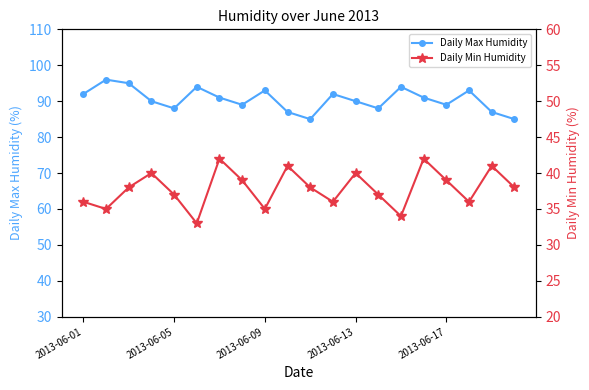

Reading left to right, transcribe all the data shown in this chart.

Daily Max Humidity: 92	96	95	90	88	94	91	89	93	87	85	92	90	88	94	91	89	93	87	85
Daily Min Humidity: 36	35	38	40	37	33	42	39	35	41	38	36	40	37	34	42	39	36	41	38